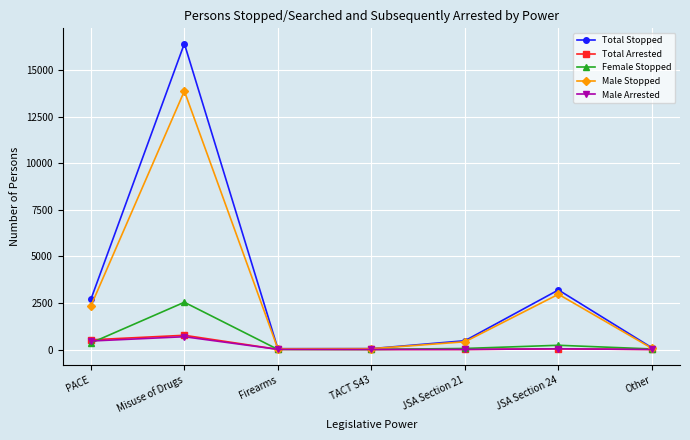

Which series has the largest range (max minus min)?

Total Stopped